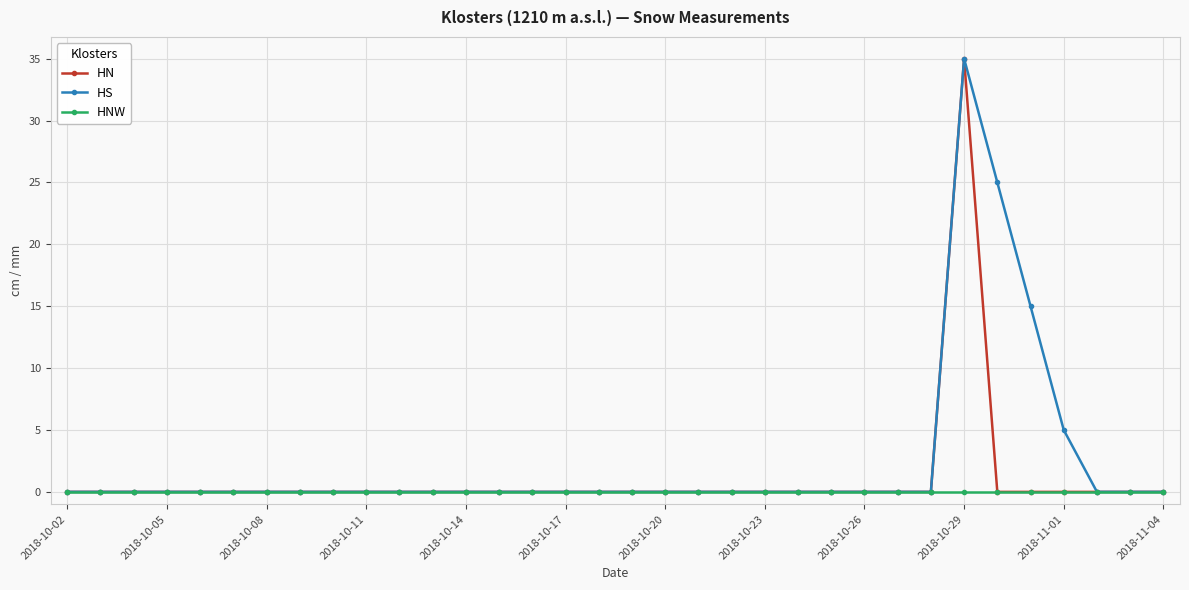

What is the maximum value shown in the chart?

35